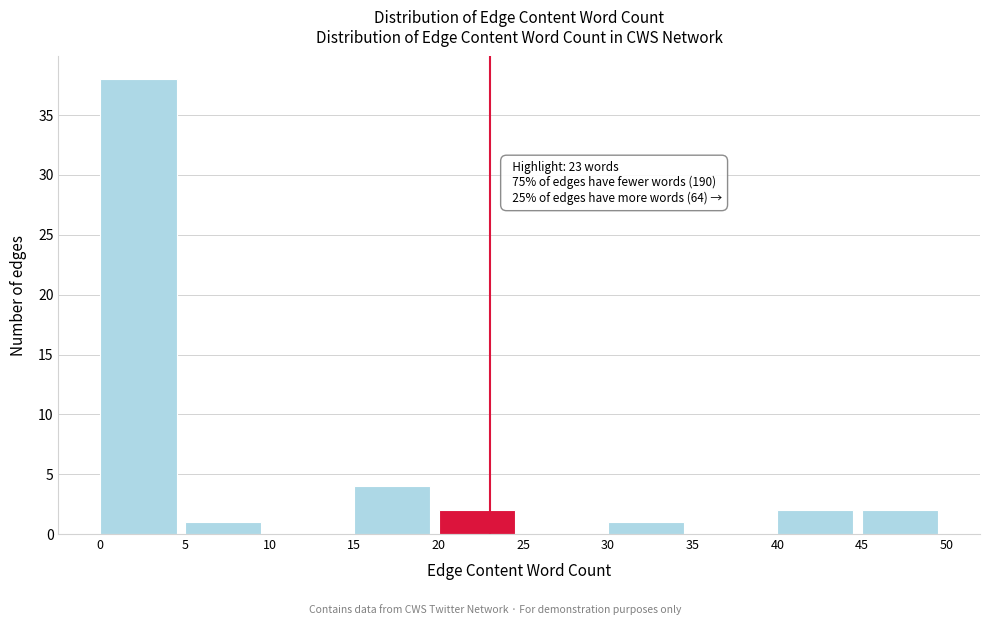

Which range on the x-axis has the tallest bar?

0 to 5